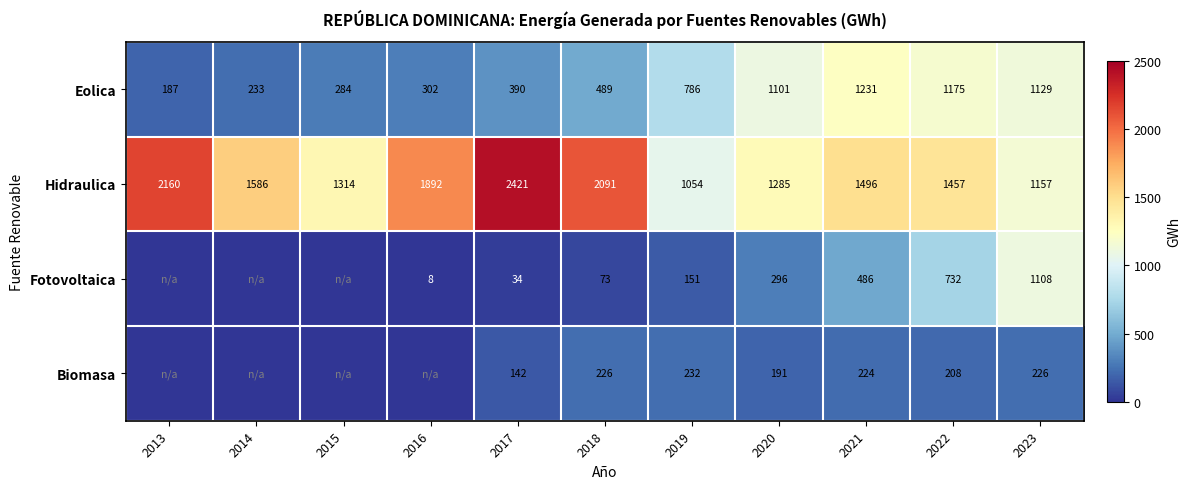

Which has a higher value, 2013 or 2018?

2018